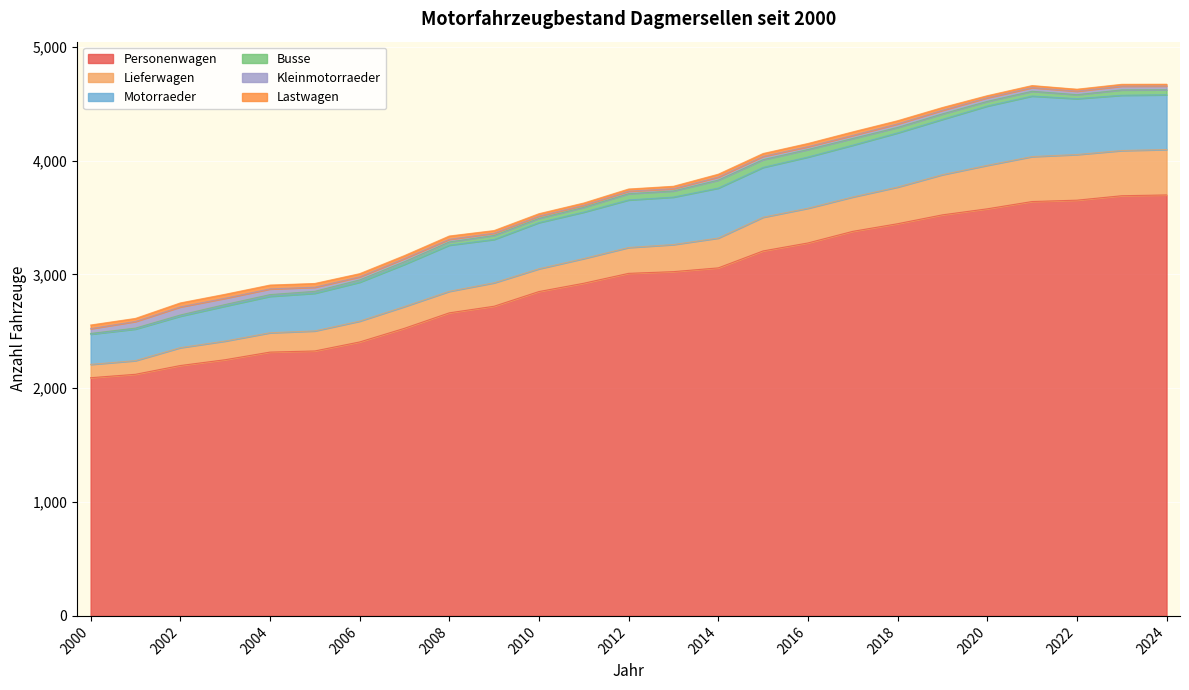

What is the total value across all series at 2018?

4351